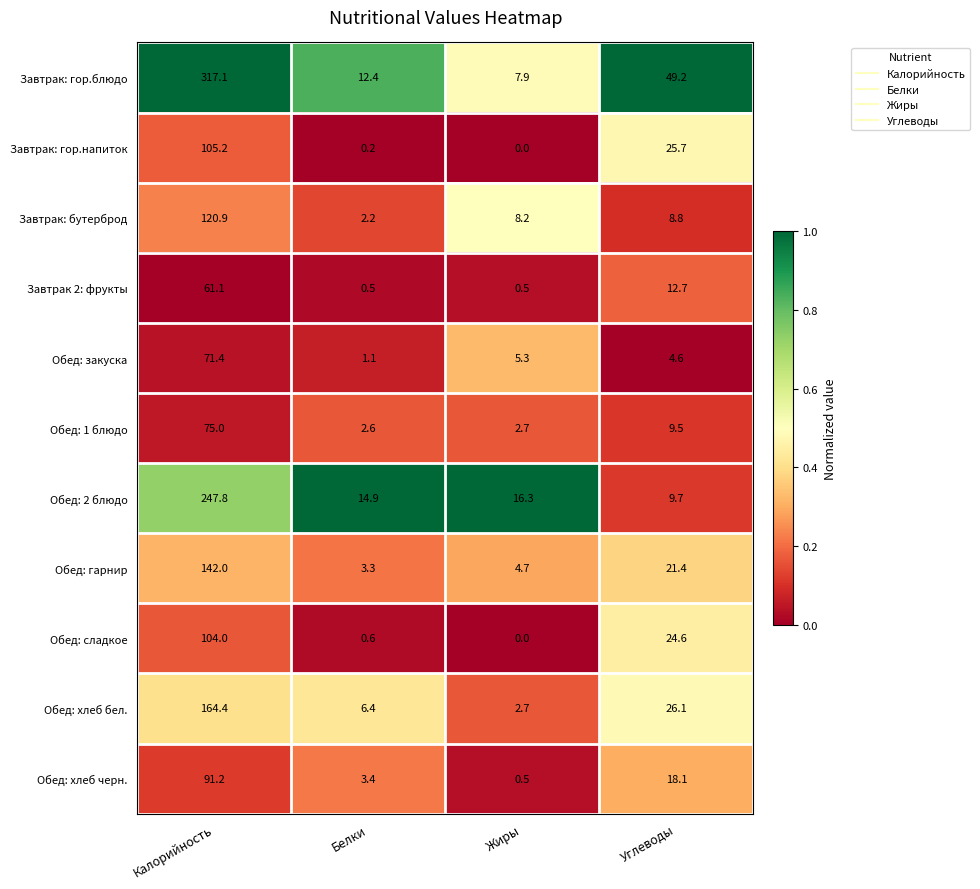

Which series changed the most between Калорийность and Жиры?

Завтрак: гор.блюдо